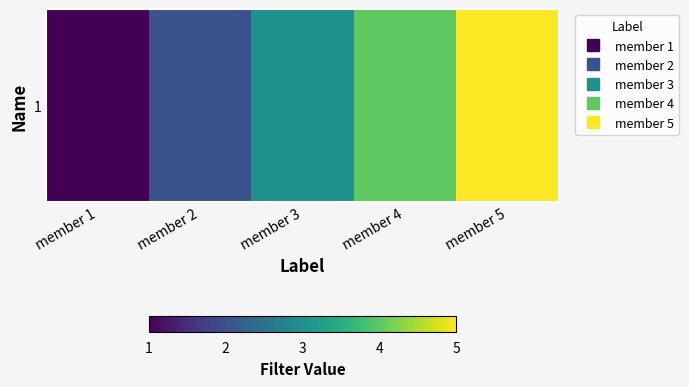

Reading left to right, what are all the values shown in this chart?

1	2	3	4	5